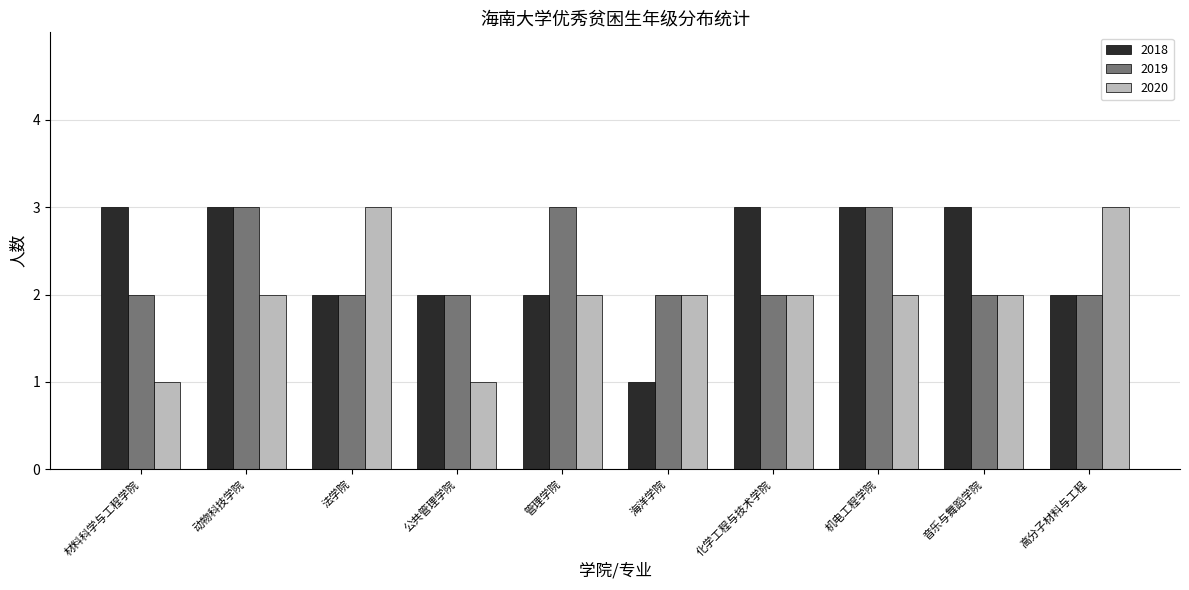

What is the sum of the 2020 values at 音乐与舞蹈学院 and 动物科技学院?

4